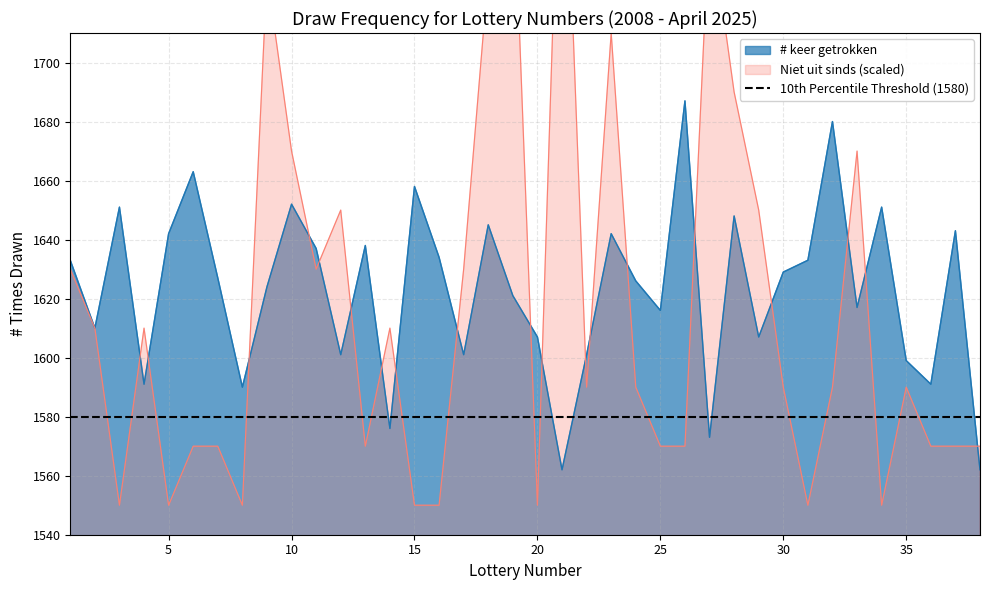

Where is the first local minimum for Niet uit sinds?

3